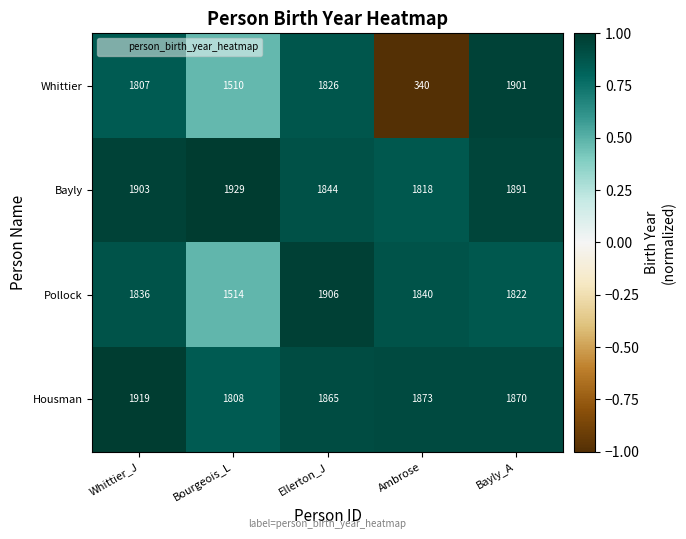

At how many categories does at least one series exceed 1903?

3